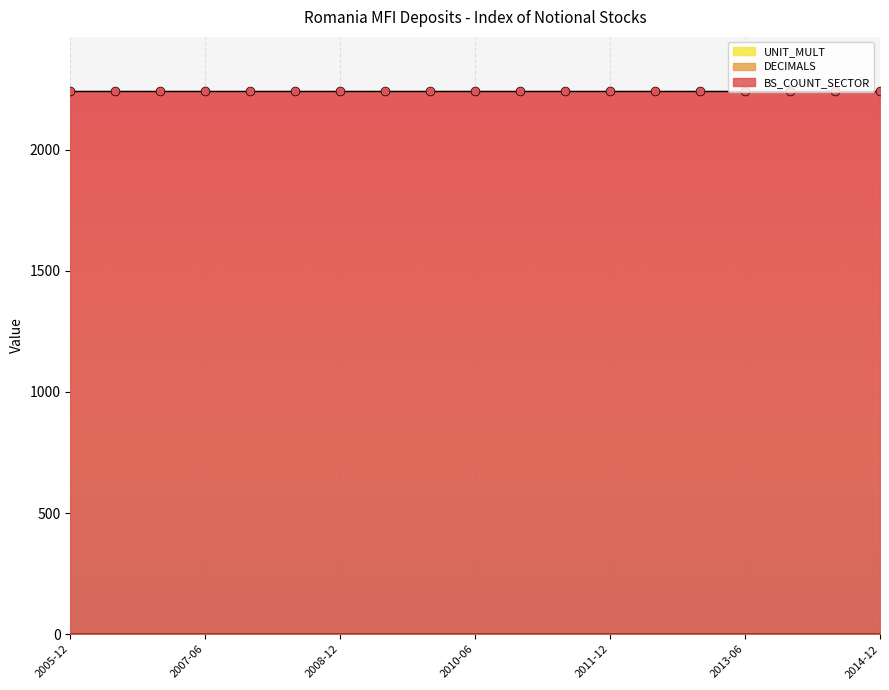

What is the total value across all series at 2014-06?

2241